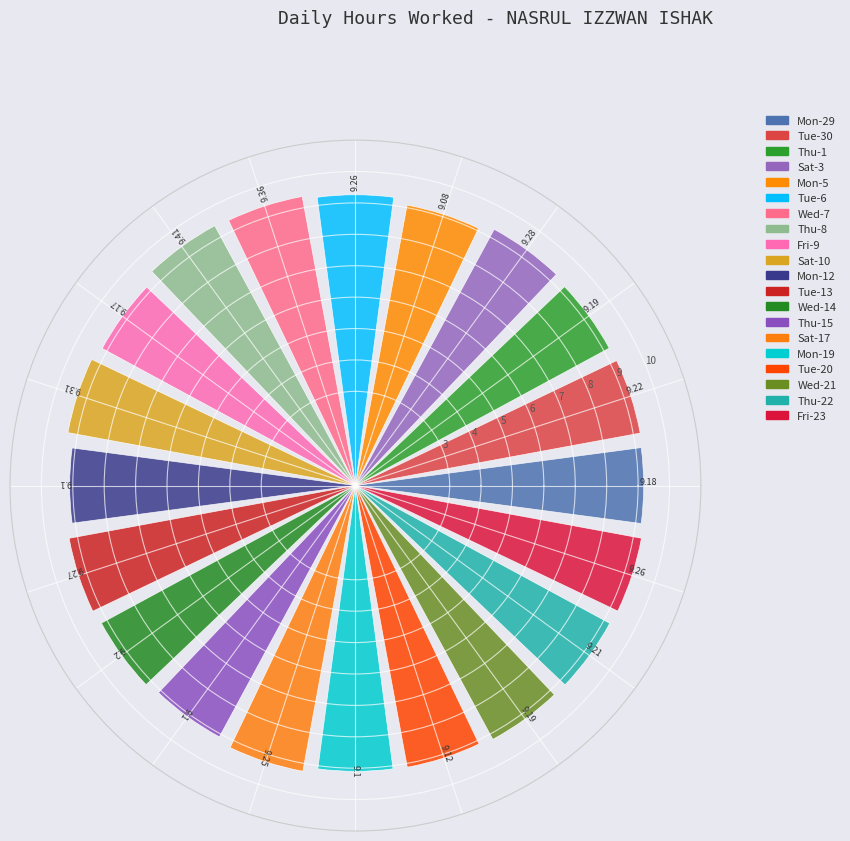

What is the average value?

9.2